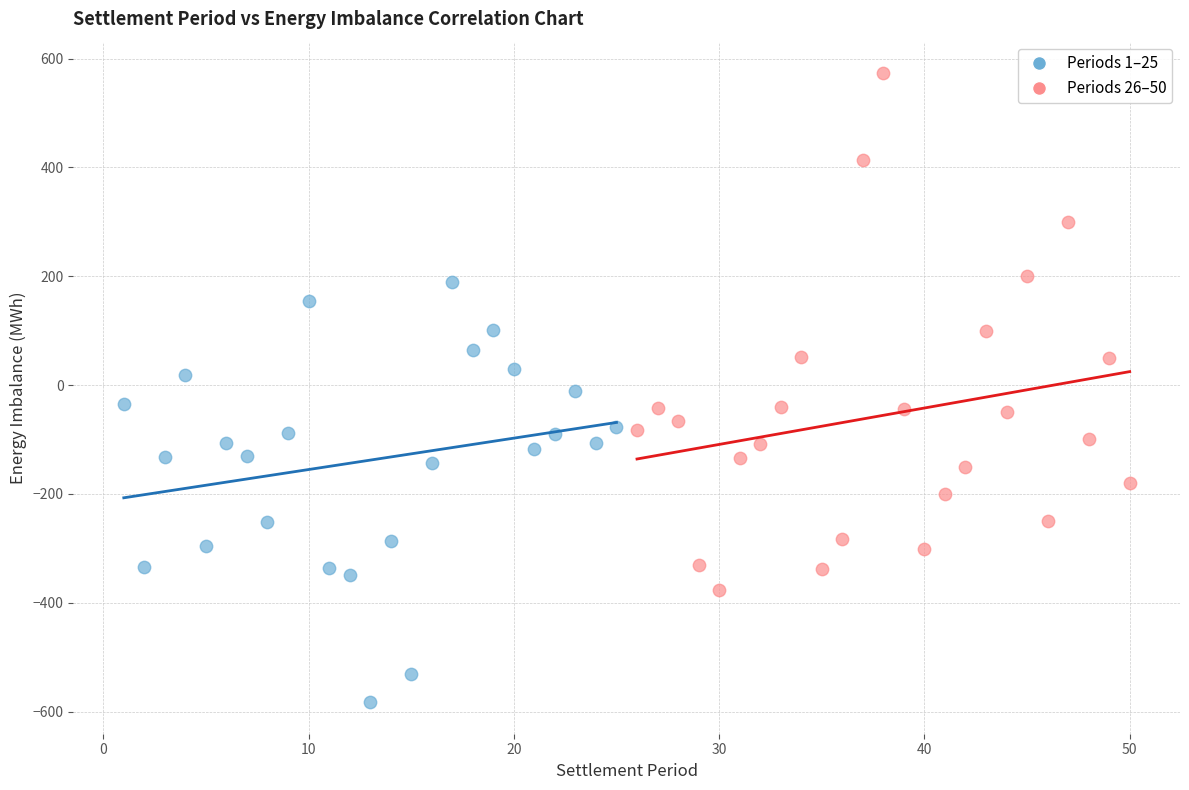

Which series contains the lowest Y value?

Periods 1–25